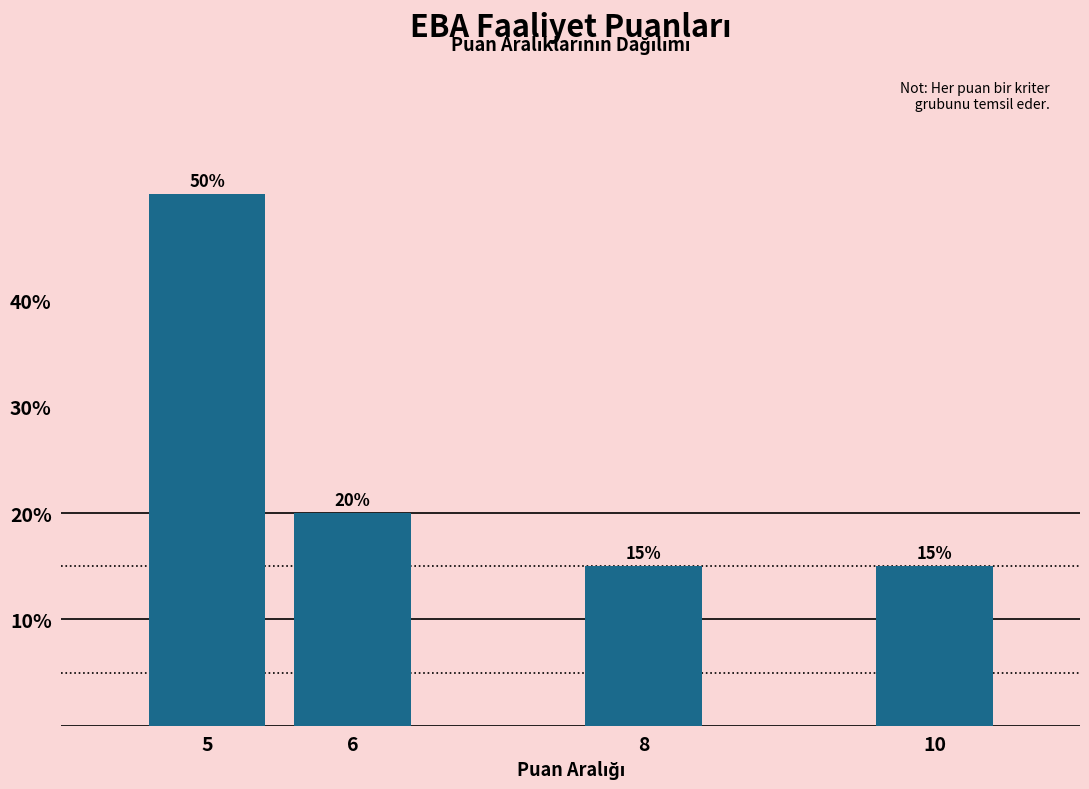

Reading left to right, what are all the values shown in this chart?

50	20	15	15